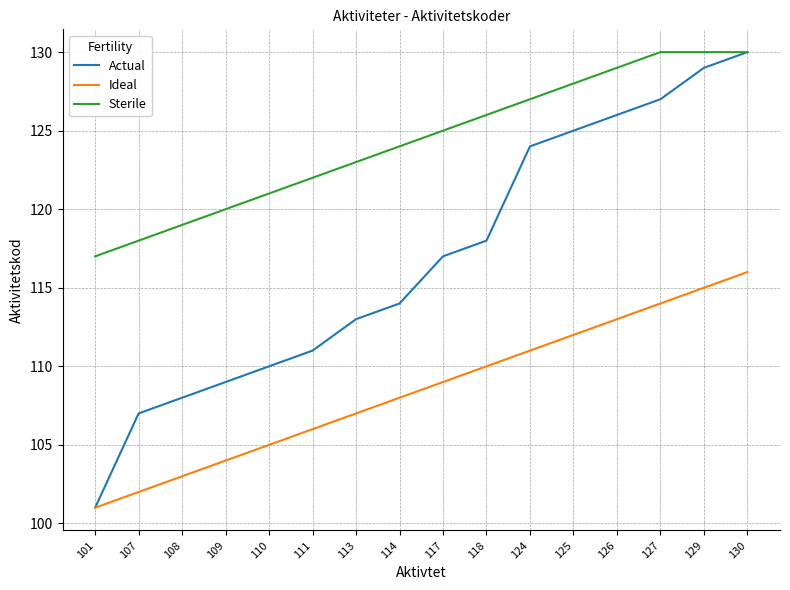

What is the difference between the maximum and minimum values in the Ideal series?

15